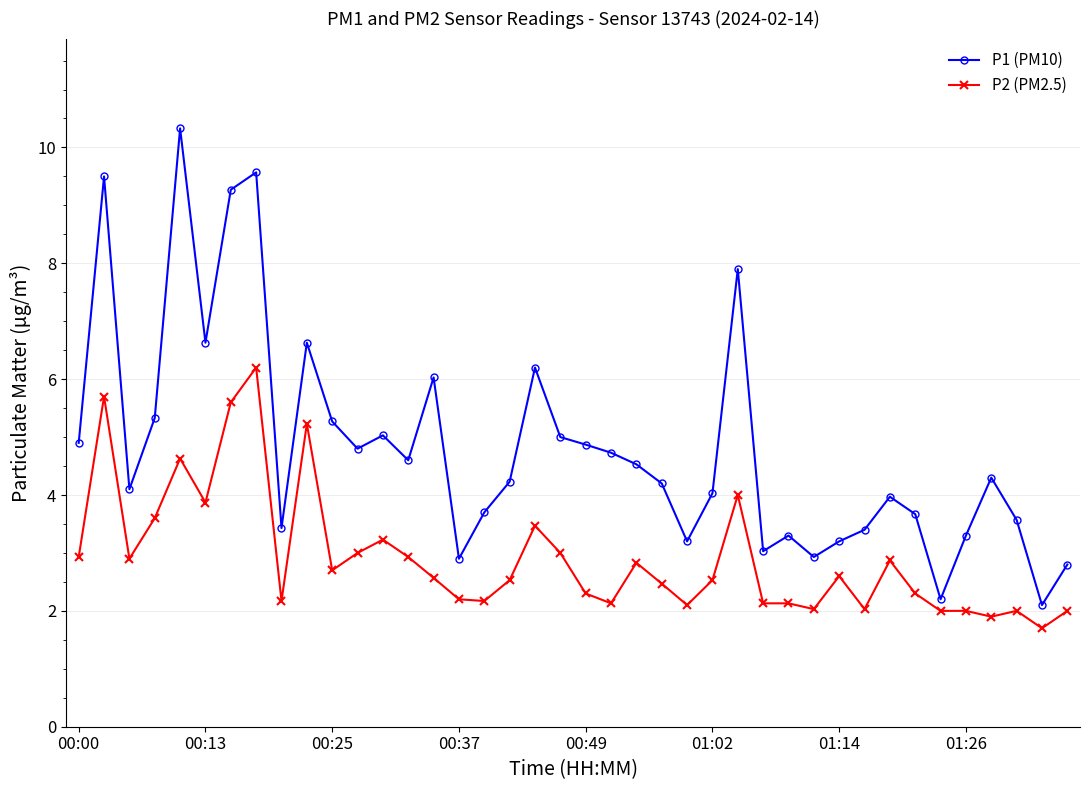

Which series has the largest total across all categories?

P1 (PM10)